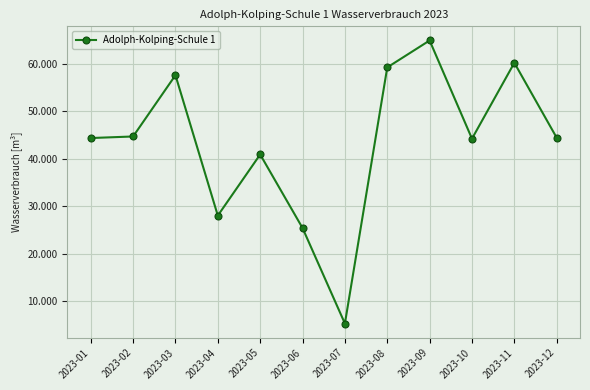

The value at 2023-07 is 5280. True or false?

True